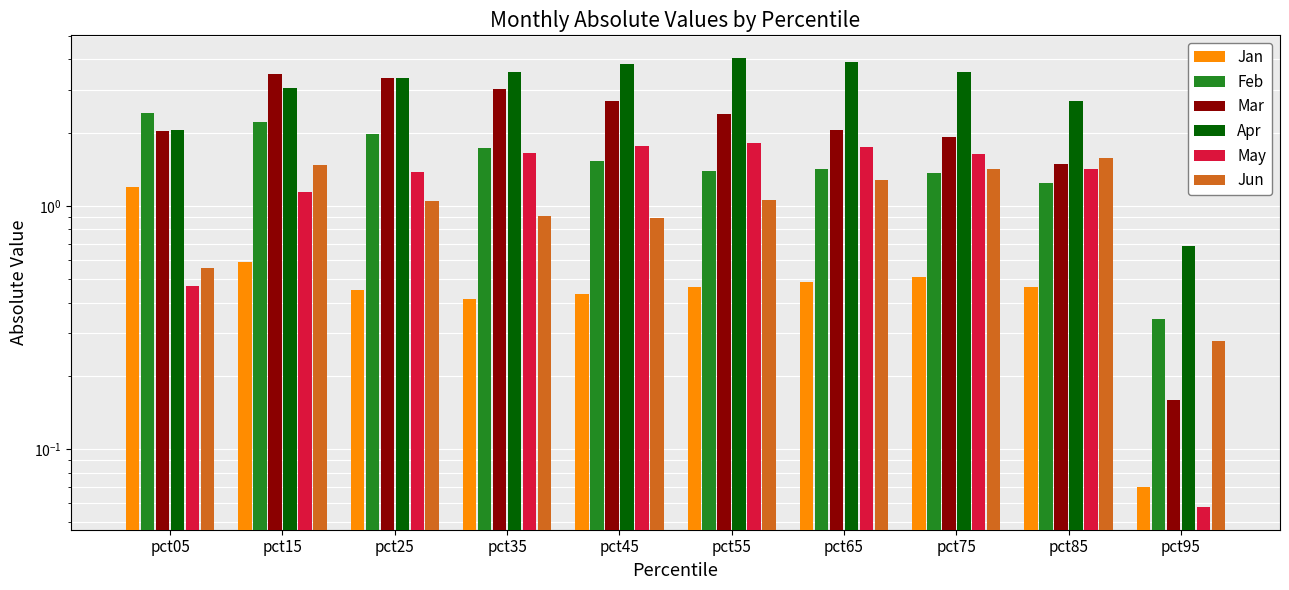

Is it true that Mar equals 3.3 at pct75?

False